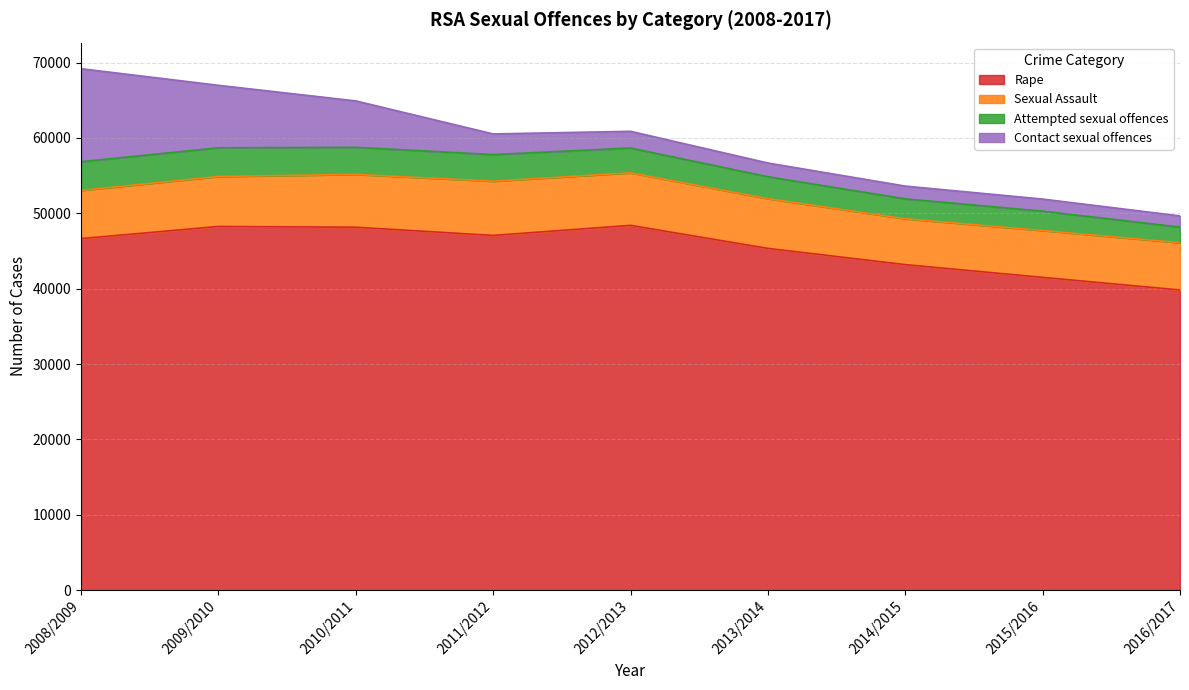

Rank the series by their maximum value, from lowest to highest.

Attempted sexual offences, Sexual Assault, Contact sexual offences, Rape